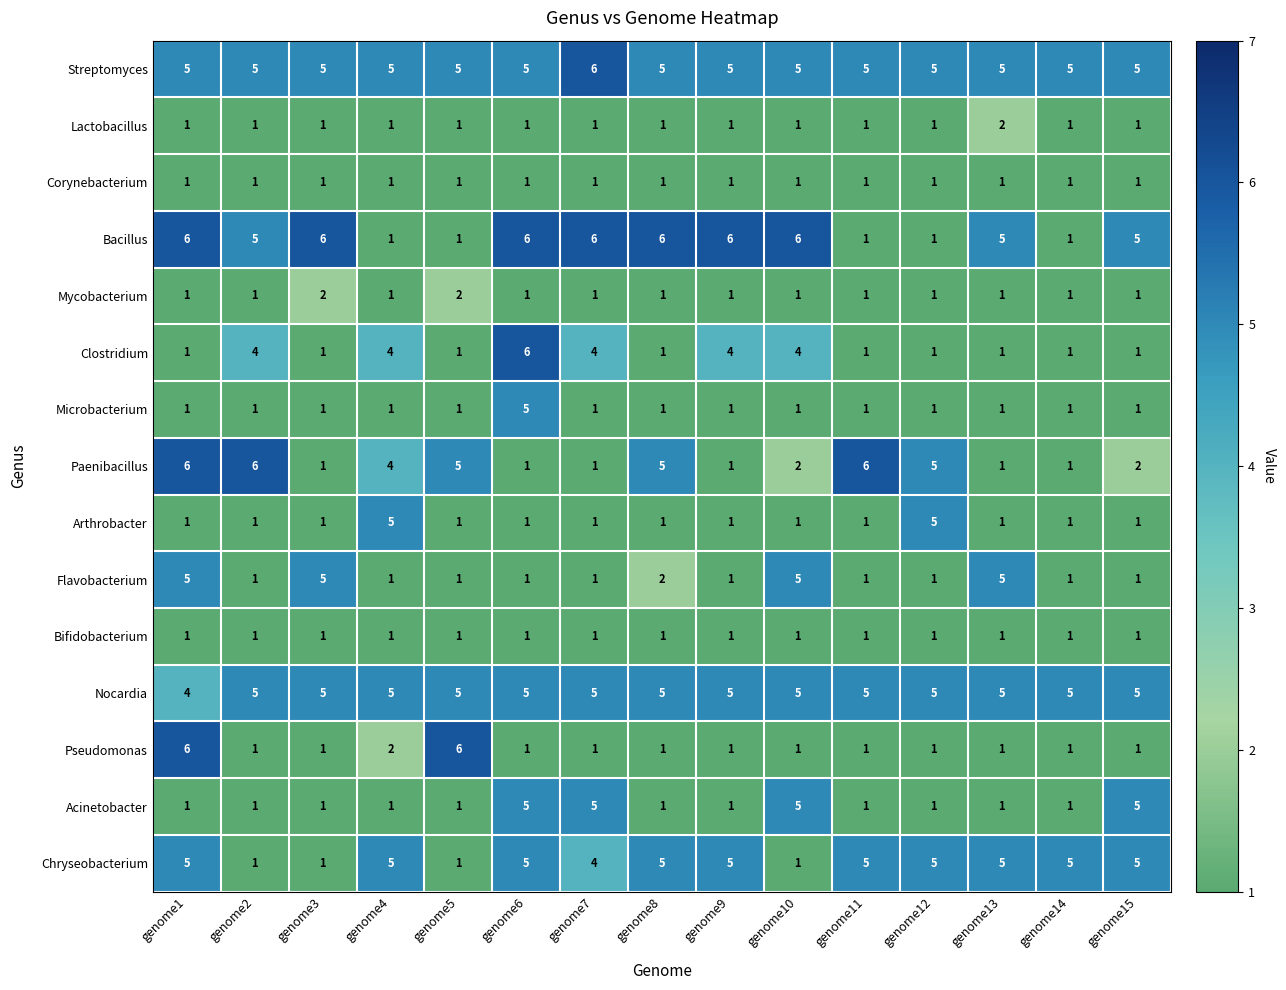

How many Acinetobacter values are between 1 and 5?

15